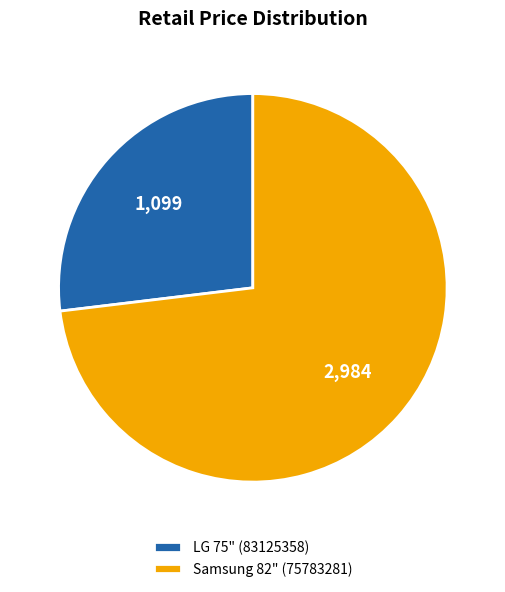

What is the majority slice?

Samsung 82" (75783281)